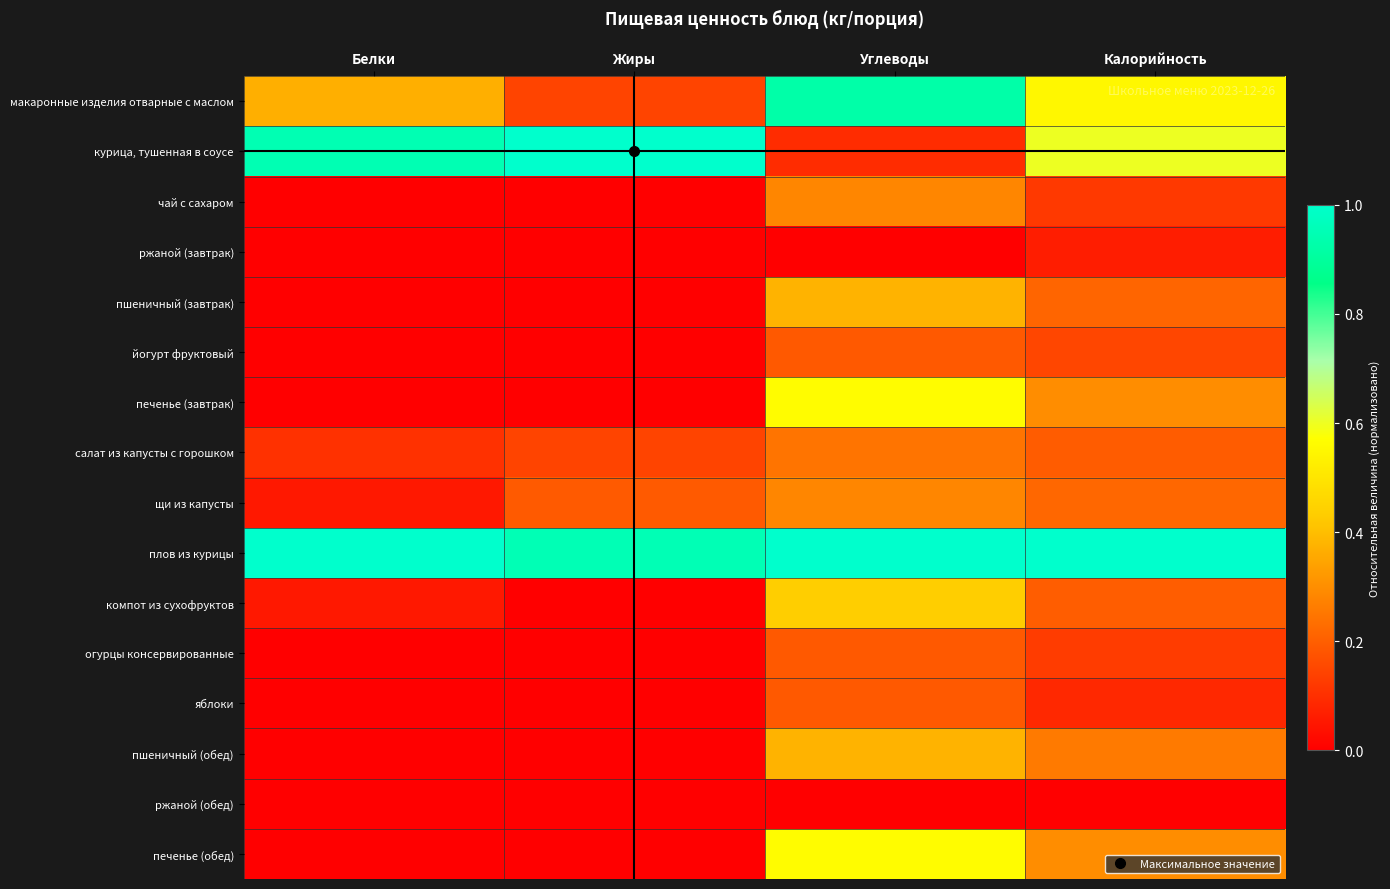

Reading left to right, list all the values displayed in this chart.

макаронные изделия отварные с маслом: Белки=0.4	Жиры=0.1	Углеводы=0.9	Калорийность=0.6
курица, тушенная в соусе: Белки=0.9	Жиры=1.0	Углеводы=0.1	Калорийность=0.6
чай с сахаром: Белки=0.0	Жиры=0.0	Углеводы=0.3	Калорийность=0.1
ржаной (завтрак): Белки=0.0	Жиры=0.0	Углеводы=0.0	Калорийность=0.1
пшеничный (завтрак): Белки=0.0	Жиры=0.0	Углеводы=0.4	Калорийность=0.2
йогурт фруктовый: Белки=0.0	Жиры=0.0	Углеводы=0.2	Калорийность=0.1
печенье (завтрак): Белки=0.0	Жиры=0.0	Углеводы=0.6	Калорийность=0.3
салат из капусты с горошком: Белки=0.1	Жиры=0.1	Углеводы=0.2	Калорийность=0.2
щи из капусты: Белки=0.1	Жиры=0.2	Углеводы=0.3	Калорийность=0.2
плов из курицы: Белки=1.0	Жиры=1.0	Углеводы=1.0	Калорийность=1.0
компот из сухофруктов: Белки=0.1	Жиры=0.0	Углеводы=0.4	Калорийность=0.2
огурцы консервированные: Белки=0.0	Жиры=0.0	Углеводы=0.2	Калорийность=0.1
яблоки: Белки=0.0	Жиры=0.0	Углеводы=0.2	Калорийность=0.1
пшеничный (обед): Белки=0.0	Жиры=0.0	Углеводы=0.4	Калорийность=0.3
ржаной (обед): Белки=0.0	Жиры=0.0	Углеводы=0.0	Калорийность=0.0
печенье (обед): Белки=0.0	Жиры=0.0	Углеводы=0.6	Калорийность=0.3